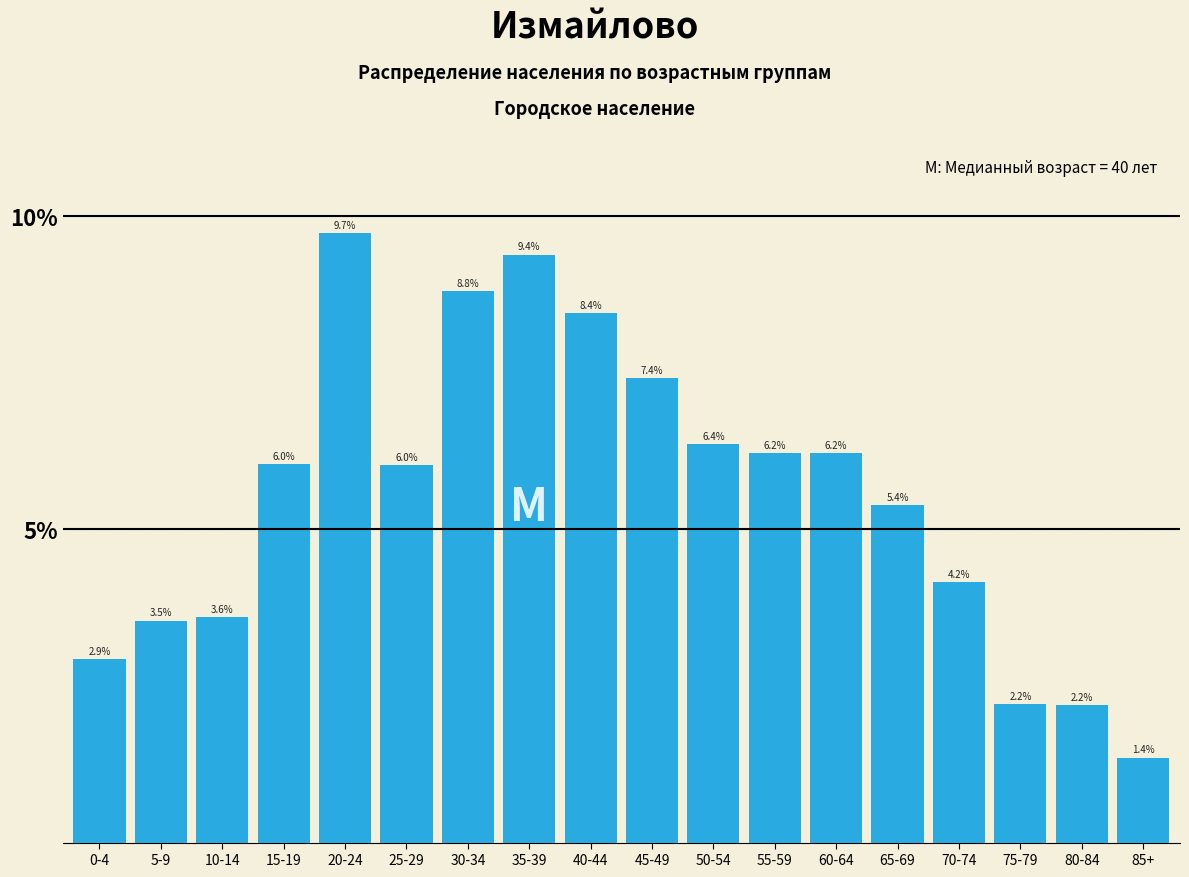

Reading left to right, list all the values displayed in this chart.

0-4=2.9	5-9=3.5	10-14=3.6	15-19=6.0	20-24=9.7	25-29=6.0	30-34=8.8	35-39=9.4	40-44=8.4	45-49=7.4	50-54=6.4	55-59=6.2	60-64=6.2	65-69=5.4	70-74=4.2	75-79=2.2	80-84=2.2	85+=1.4